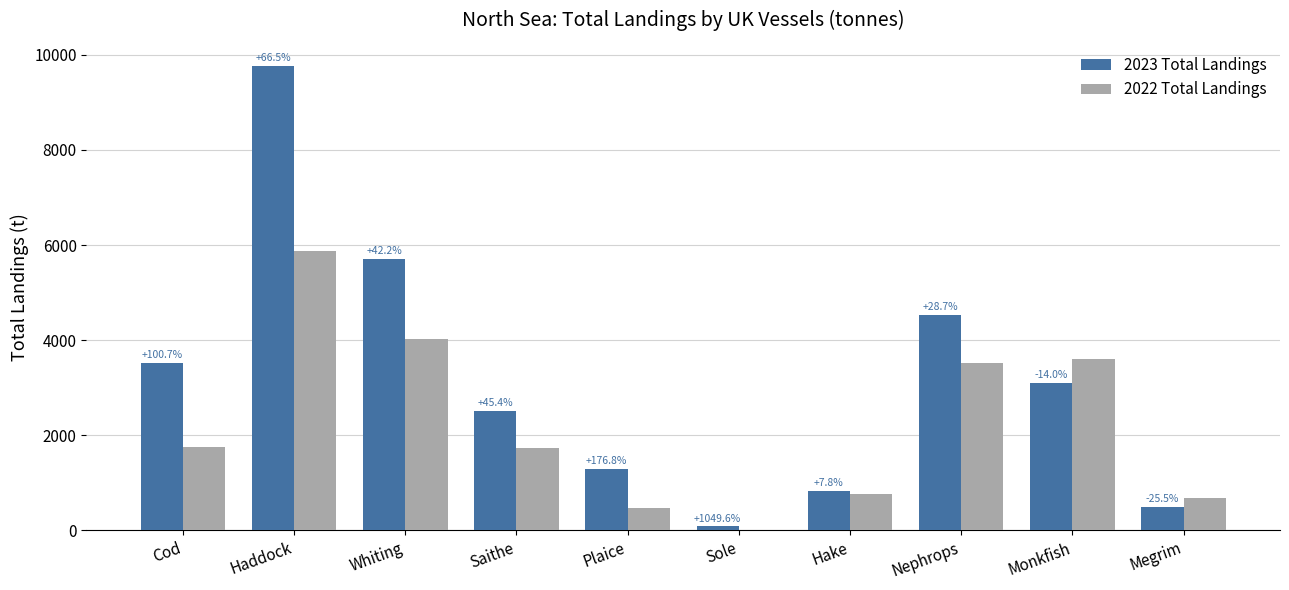

What are all the series names shown in the legend?

2023 Total Landings, 2022 Total Landings